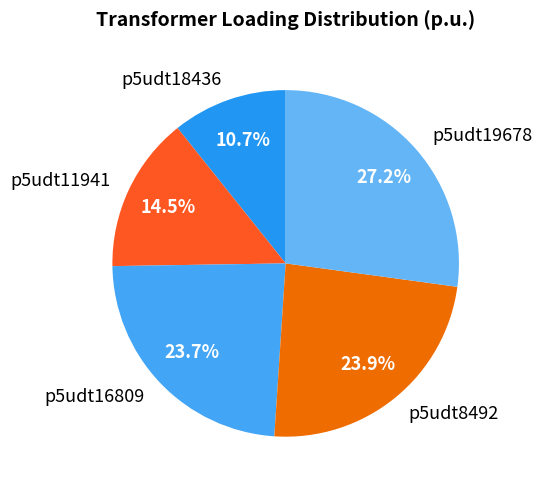

Combined, do p5udt11941 and p5udt8492 account for over 50%?

No